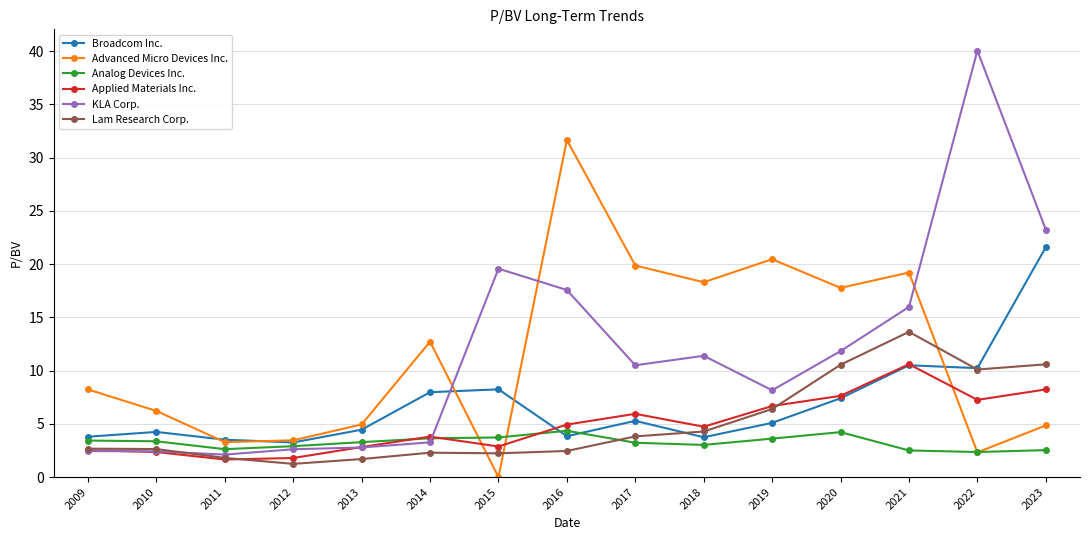

Rank the series by their maximum value, from lowest to highest.

Analog Devices Inc., Applied Materials Inc., Lam Research Corp., Broadcom Inc., Advanced Micro Devices Inc., KLA Corp.